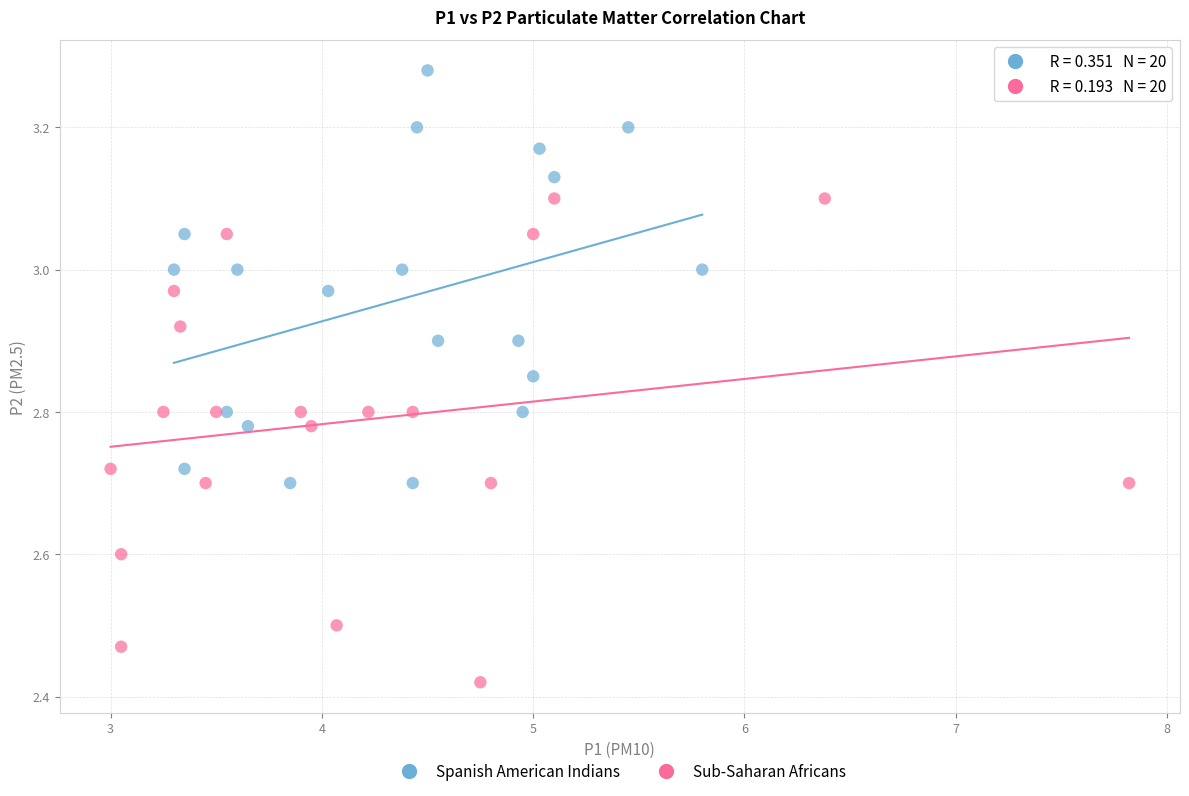

Which series contains the highest Y value?

Spanish American Indians